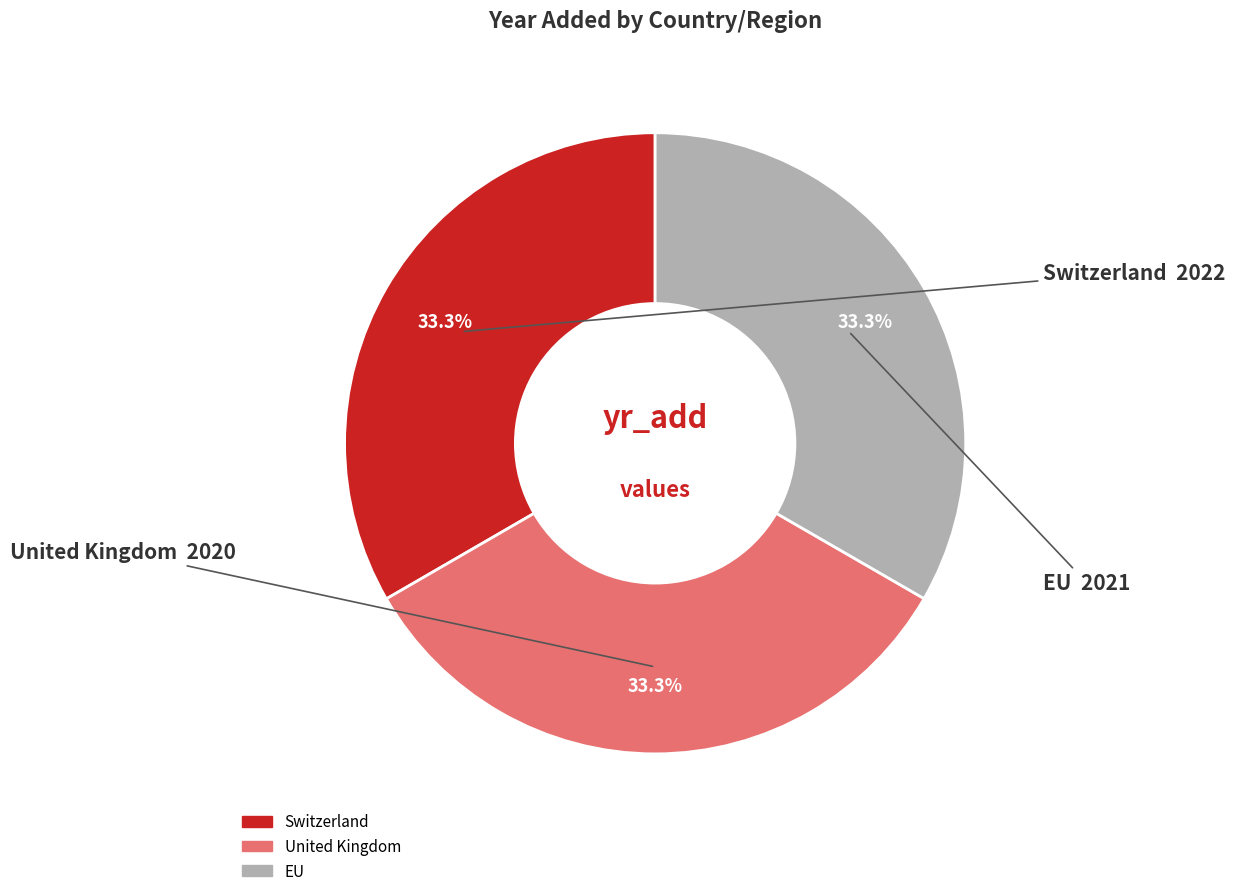

Combined, what portion of the pie is Switzerland and United Kingdom?

66.7%